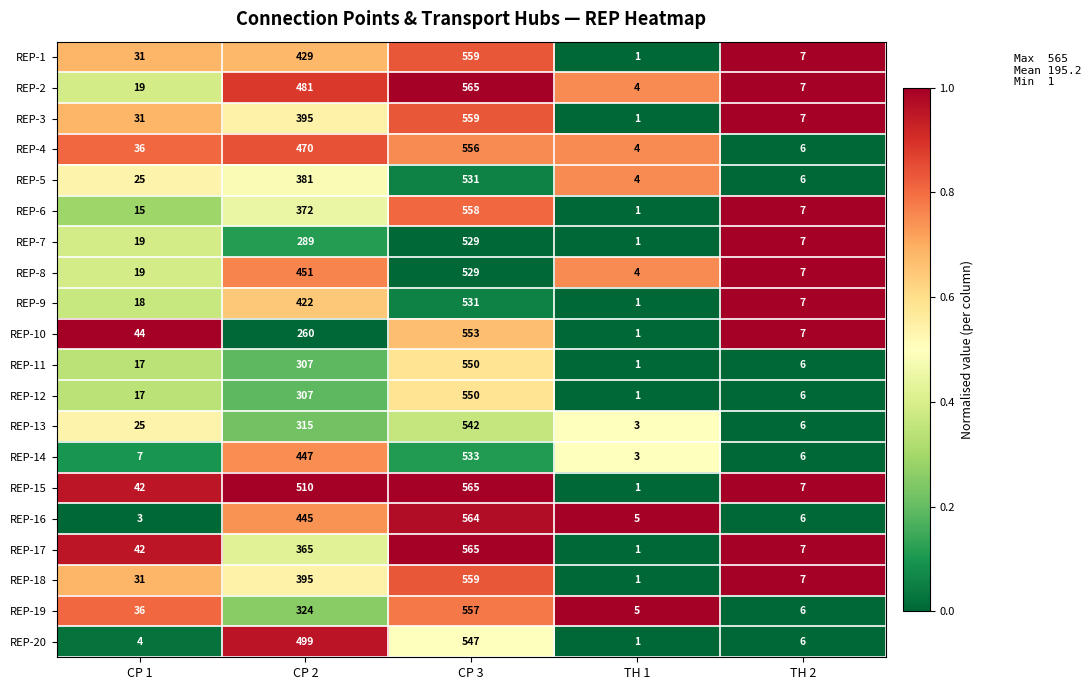

The value of REP-12 at CP 1 is 17. True or false?

True